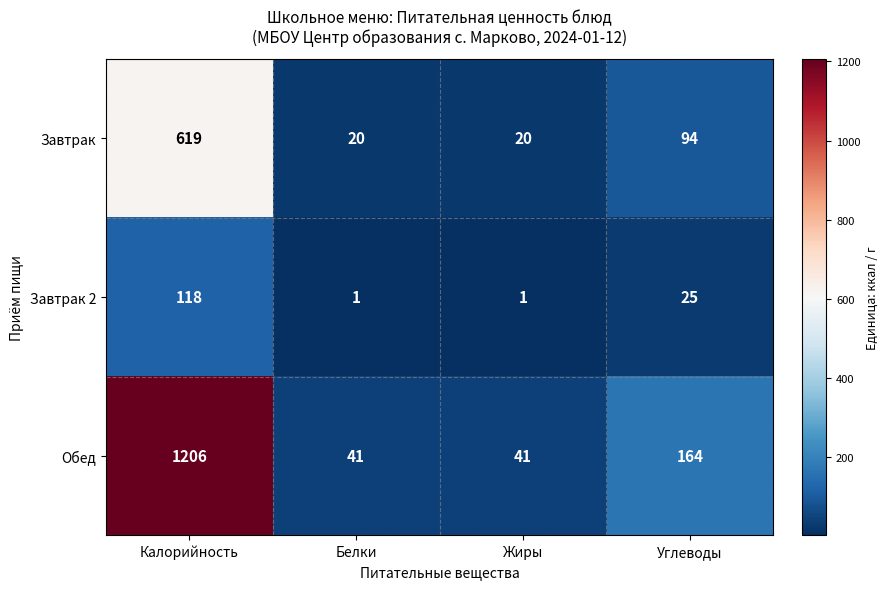

Reading right to left, extract all data points from this chart.

Завтрак: 94	20	20	619
Завтрак 2: 25	1	1	118
Обед: 164	41	41	1206